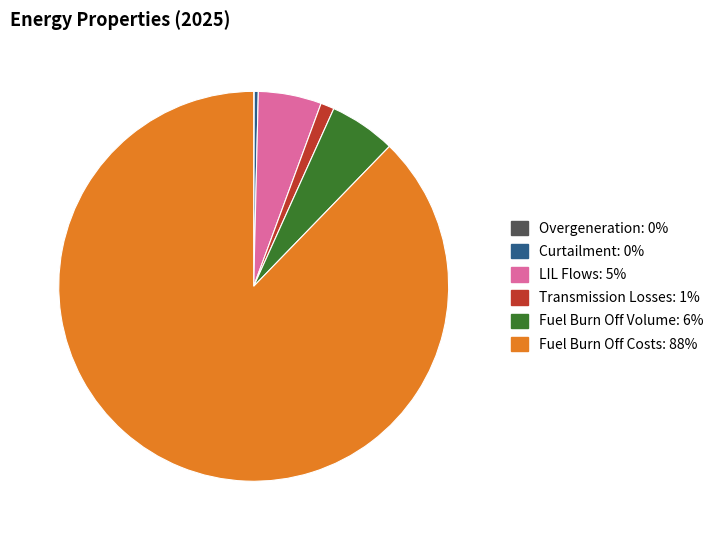

Is it true that LIL Flows is 5% of the pie?

True